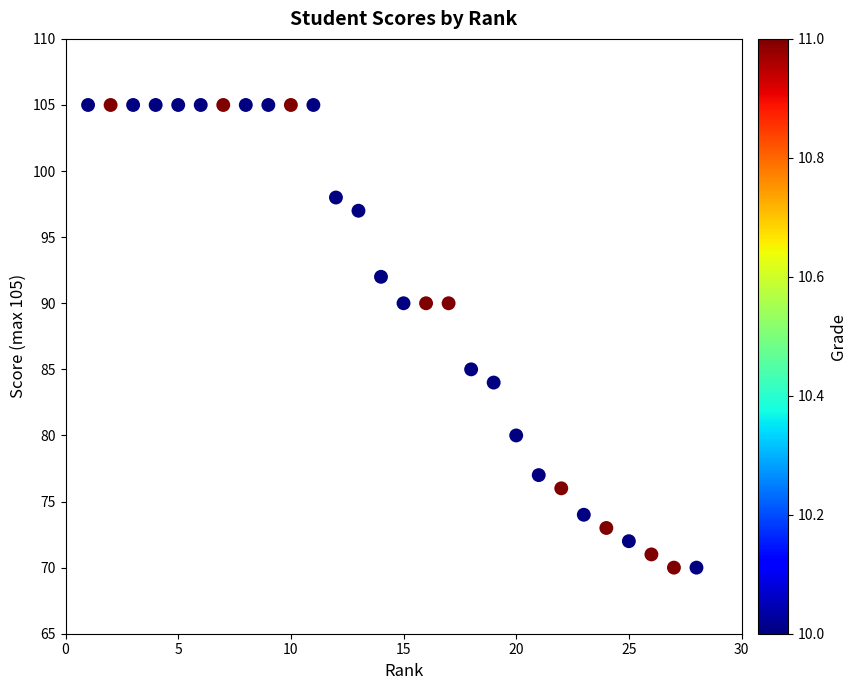

What Y value in the scatter plot is closest to 87?

85